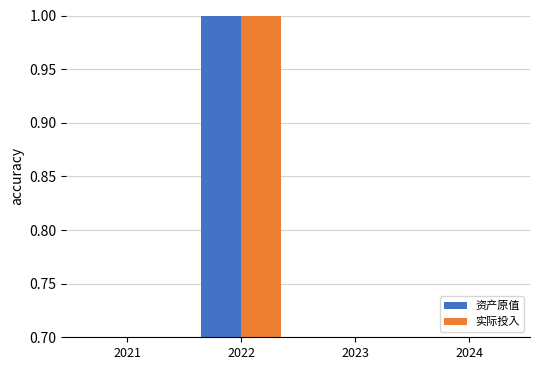

Reading left to right, extract all data points from this chart.

资产原值: 2021=0.6	2022=1.0	2023=0.3	2024=0.3
实际投入: 2021=0.6	2022=1.0	2023=0.3	2024=0.3